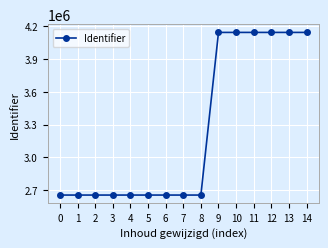

What is the sum of the values at 4 and 7?

5311481